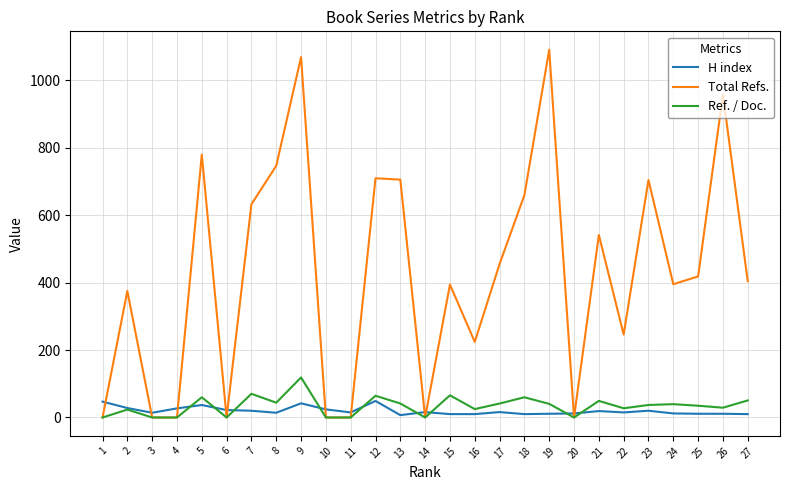

At which category is the sum across all series the highest?

9